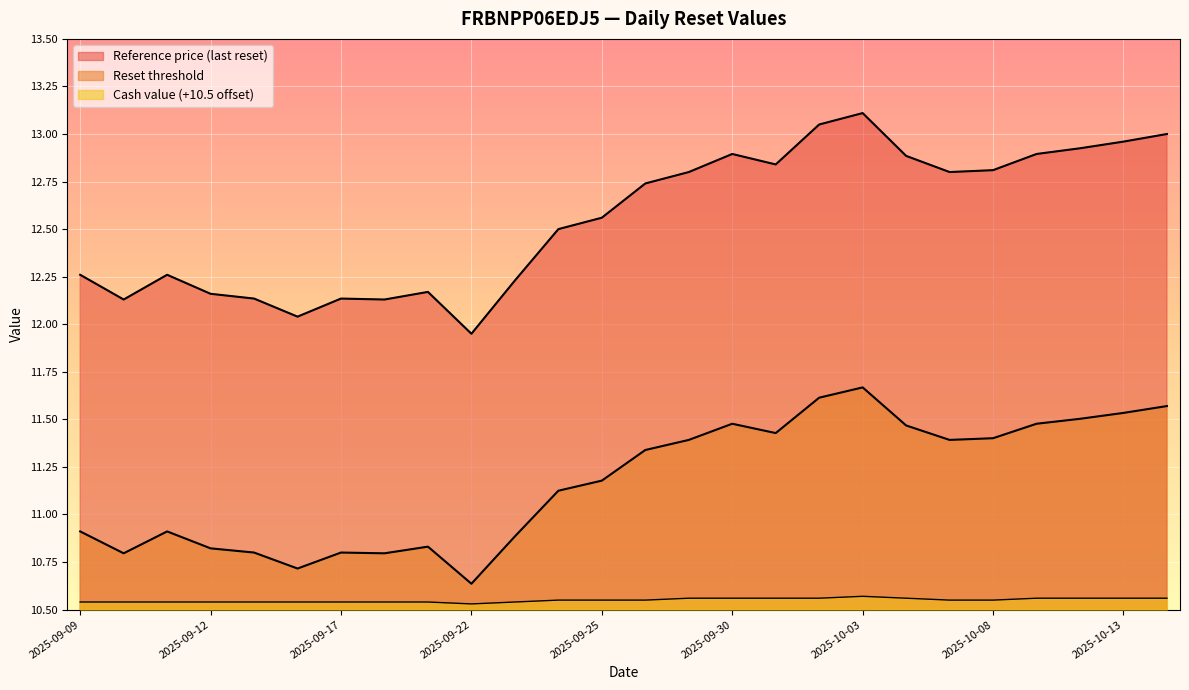

Reading right to left, list all the values displayed in this chart.

Reset threshold: 2025-10-14=11.6	2025-10-13=11.5	2025-10-10=11.5	2025-10-09=11.5	2025-10-08=11.4	2025-10-07=11.4	2025-10-06=11.5	2025-10-03=11.7	2025-10-02=11.6	2025-10-01=11.4	2025-09-30=11.5	2025-09-29=11.4	2025-09-26=11.3	2025-09-25=11.2	2025-09-24=11.1	2025-09-23=10.9	2025-09-22=10.6	2025-09-19=10.8	2025-09-18=10.8	2025-09-17=10.8	2025-09-16=10.7	2025-09-15=10.8	2025-09-12=10.8	2025-09-11=10.9	2025-09-10=10.8	2025-09-09=10.9
Reference price (last reset): 2025-10-14=13.0	2025-10-13=13.0	2025-10-10=12.9	2025-10-09=12.9	2025-10-08=12.8	2025-10-07=12.8	2025-10-06=12.9	2025-10-03=13.1	2025-10-02=13.1	2025-10-01=12.8	2025-09-30=12.9	2025-09-29=12.8	2025-09-26=12.7	2025-09-25=12.6	2025-09-24=12.5	2025-09-23=12.2	2025-09-22=11.9	2025-09-19=12.2	2025-09-18=12.1	2025-09-17=12.1	2025-09-16=12.0	2025-09-15=12.1	2025-09-12=12.2	2025-09-11=12.3	2025-09-10=12.1	2025-09-09=12.3
Cash value: 2025-10-14=10.6	2025-10-13=10.6	2025-10-10=10.6	2025-10-09=10.6	2025-10-08=10.6	2025-10-07=10.6	2025-10-06=10.6	2025-10-03=10.6	2025-10-02=10.6	2025-10-01=10.6	2025-09-30=10.6	2025-09-29=10.6	2025-09-26=10.6	2025-09-25=10.6	2025-09-24=10.6	2025-09-23=10.5	2025-09-22=10.5	2025-09-19=10.5	2025-09-18=10.5	2025-09-17=10.5	2025-09-16=10.5	2025-09-15=10.5	2025-09-12=10.5	2025-09-11=10.5	2025-09-10=10.5	2025-09-09=10.5